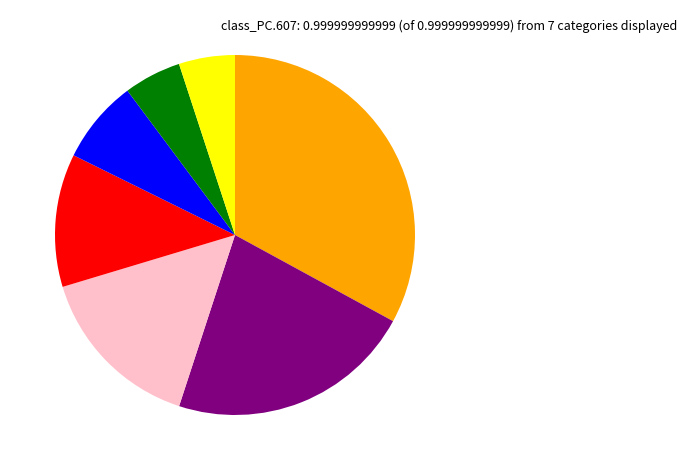

Is there a majority slice in this chart?

No